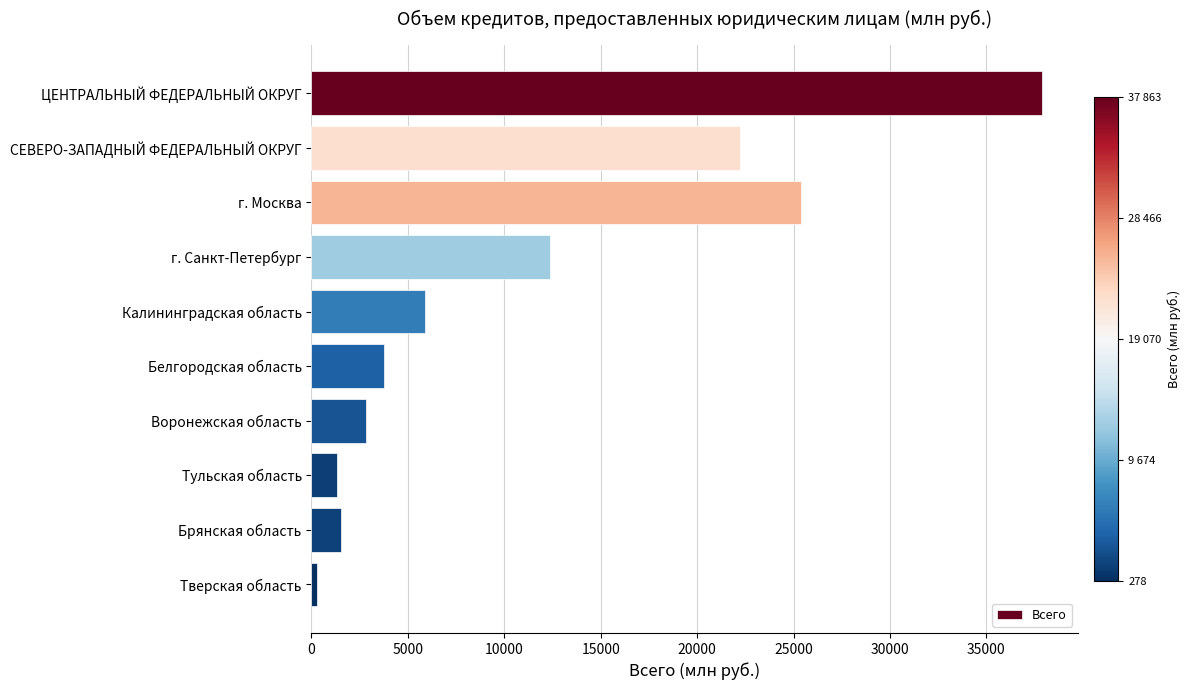

What is the difference between the maximum and minimum values?

37585